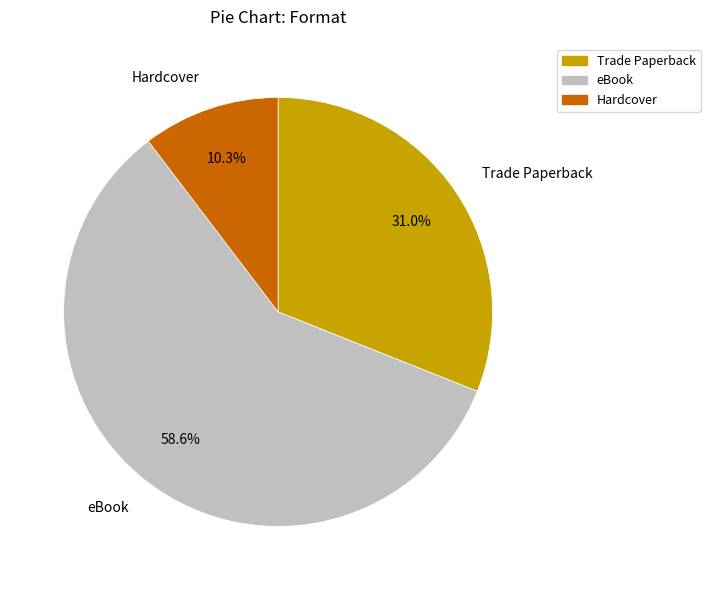

Is there any slice that represents more than half of the pie?

Yes